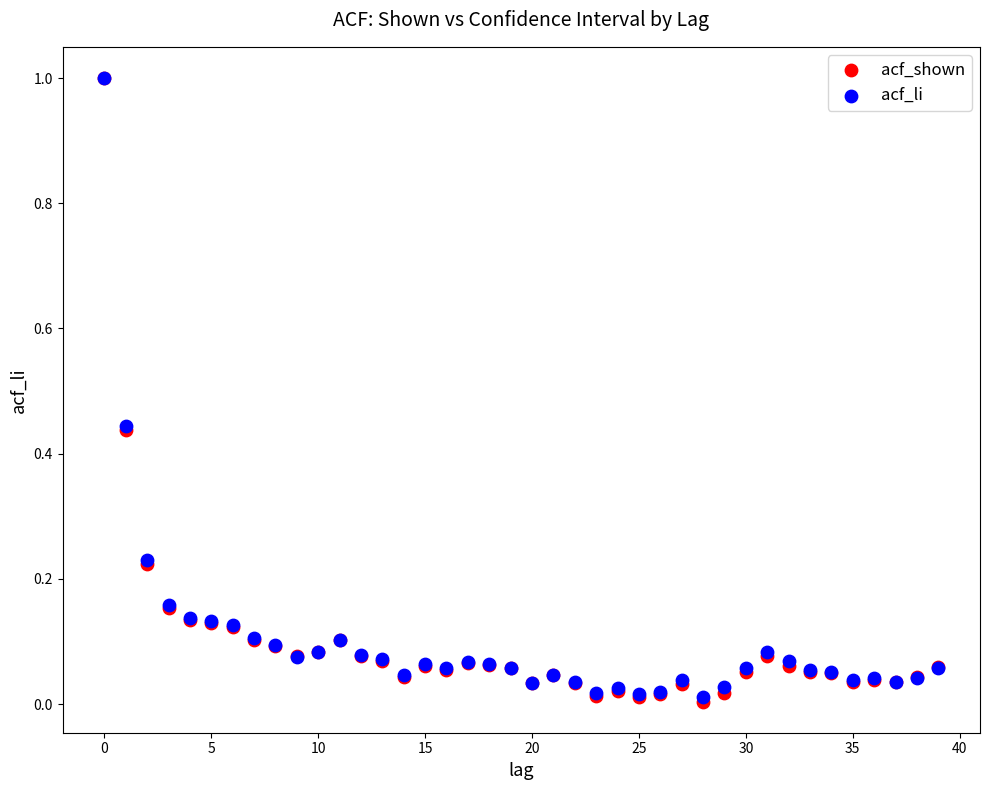

What are all the series names shown in the legend?

acf_shown, acf_li